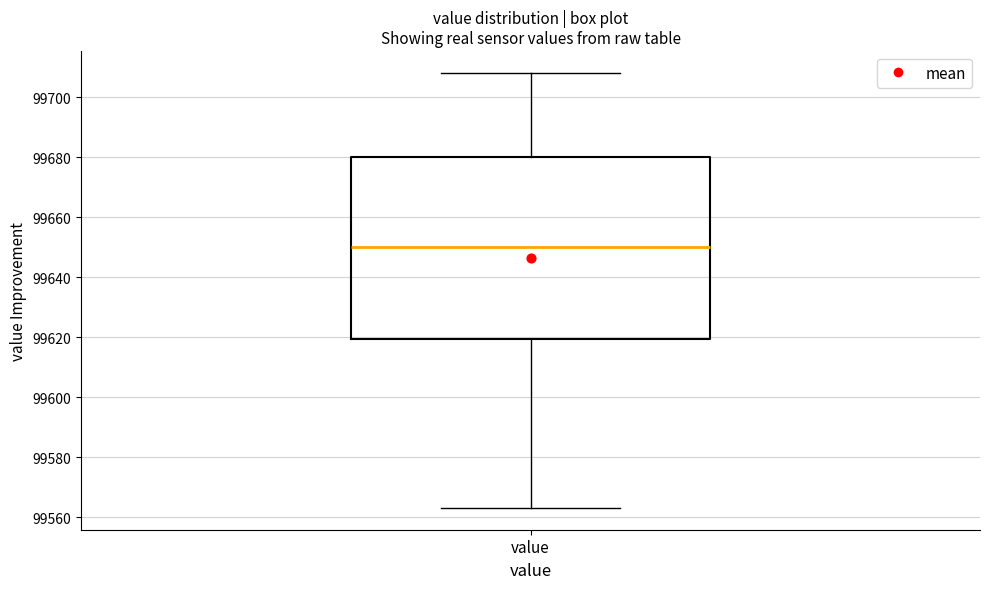

Transcribe this box plot: give where the median line is, the range the box spans, and where the two whiskers end, as read against the y-axis. The values are not printed on the chart, so give them approximately, as read against the axis.

median 99650, box 99620 to 99680, whiskers 99564 to 99708